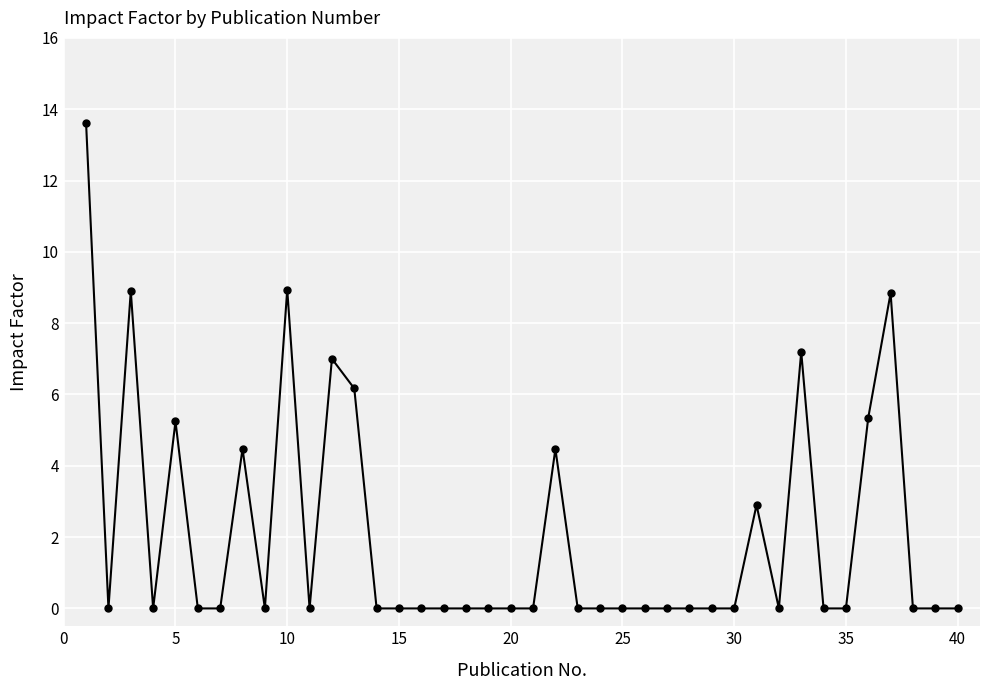

What is the maximum value shown in the chart?

13.6